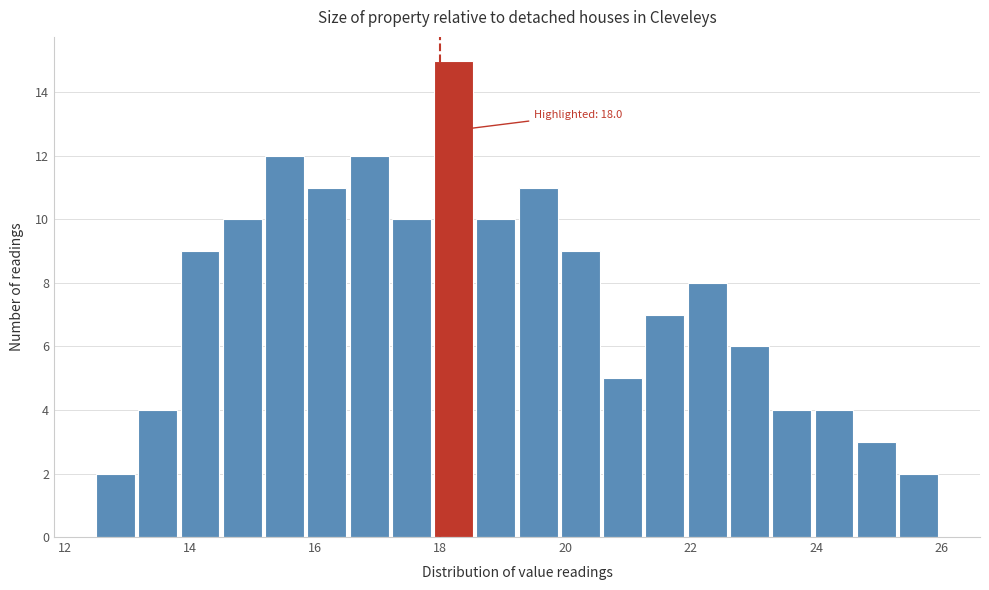

Read against the x-axis, roughly where is the centre of the tallest bar?

18.2